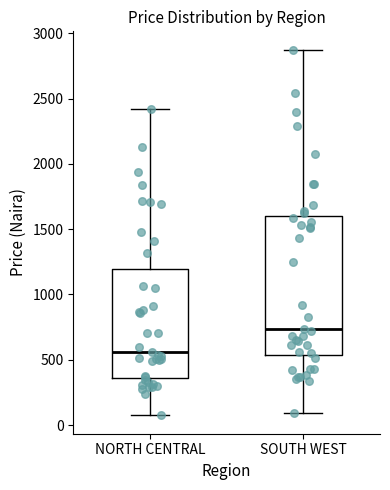

Comparing the boxes themselves (not the whiskers), which one is the tallest?

SOUTH WEST